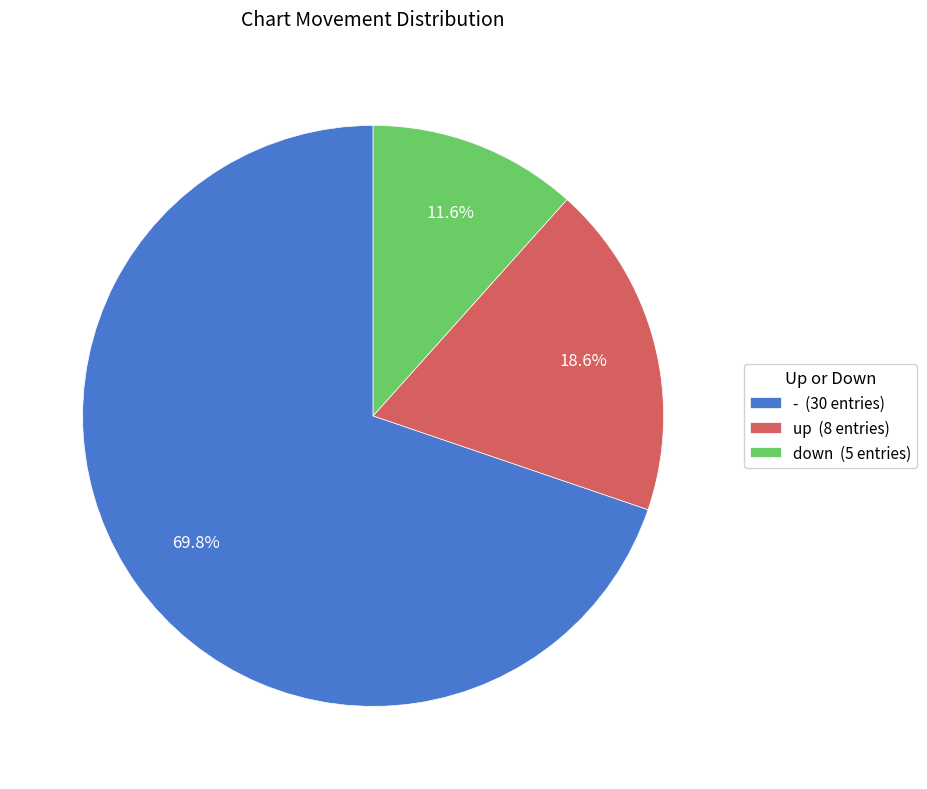

To the nearest percent, what is the difference between the largest and smallest slice percentages?

58%